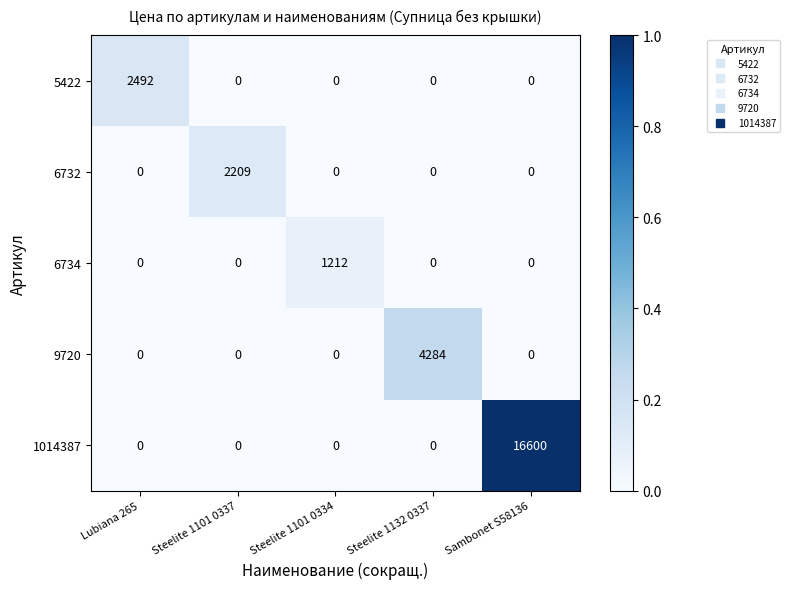

What is the approximate value of 5422 at Lubiana 265?

2492